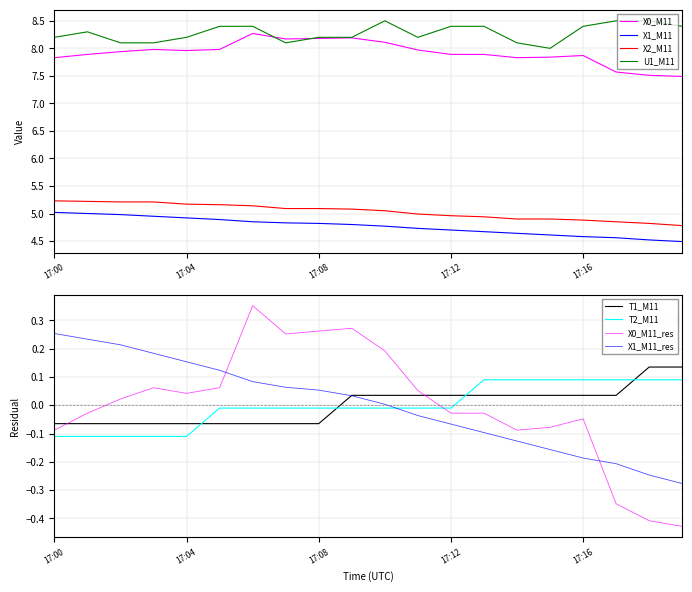

The value of U1_M11 at 17:08 is 8.2. True or false?

True